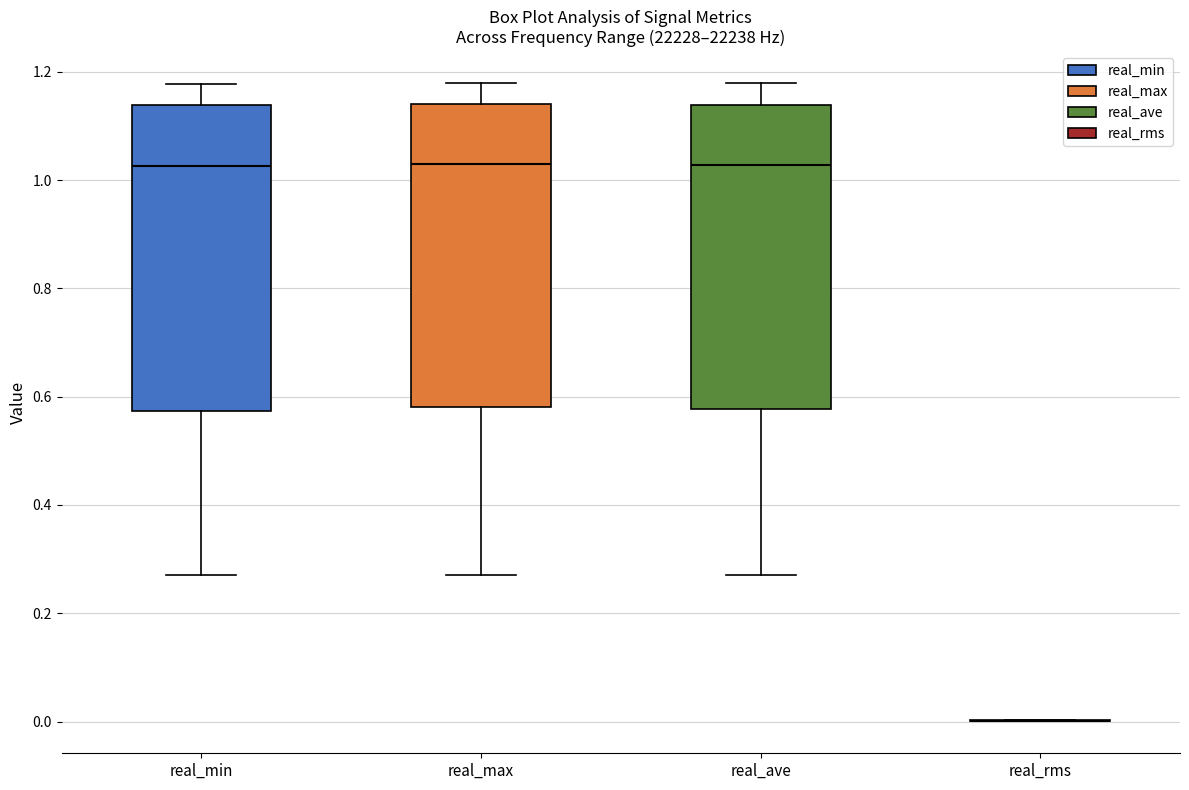

Reading left to right, transcribe this box plot: for each box, give where its median line is, the range the box spans, and where its two whiskers end, as read against the y-axis. The values are not printed on the chart, so give them approximately, as read against the axis.

real_min: median 1.02, box 0.58 to 1.14, whiskers 0.28 to 1.18
real_max: median 1.04, box 0.58 to 1.14, whiskers 0.28 to 1.18
real_ave: median 1.02, box 0.58 to 1.14, whiskers 0.28 to 1.18
real_rms: box collapsed to a line at 0.00, whiskers 0.00 to 0.00